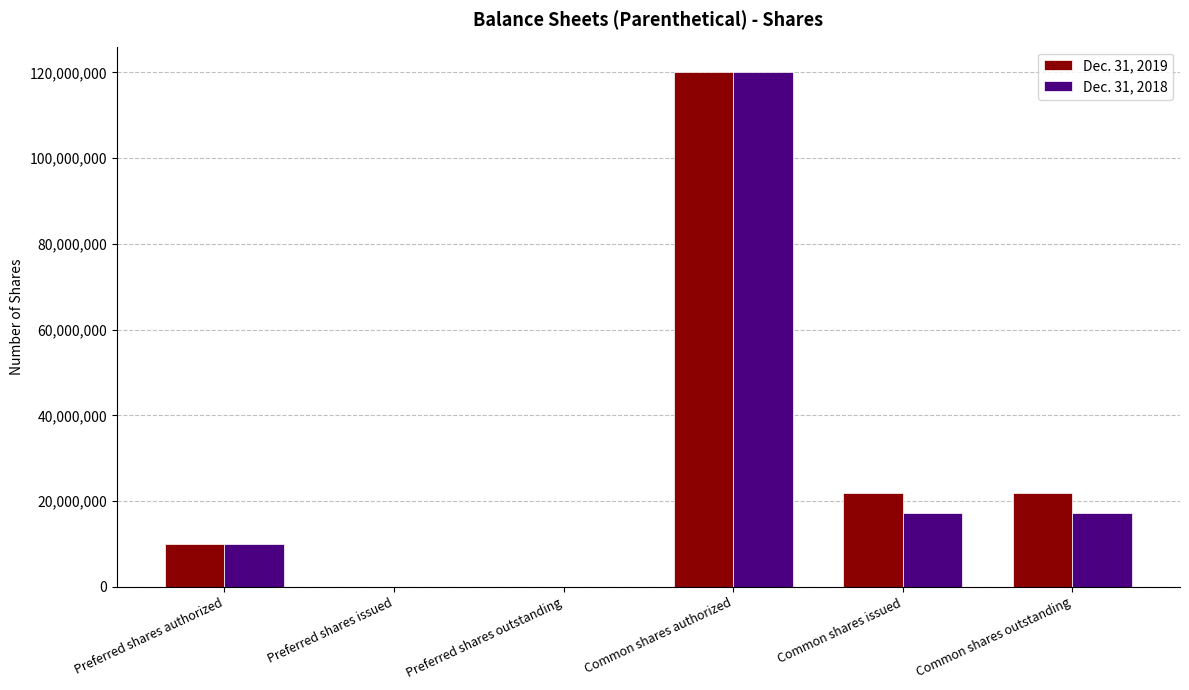

Are the bars horizontal?

No